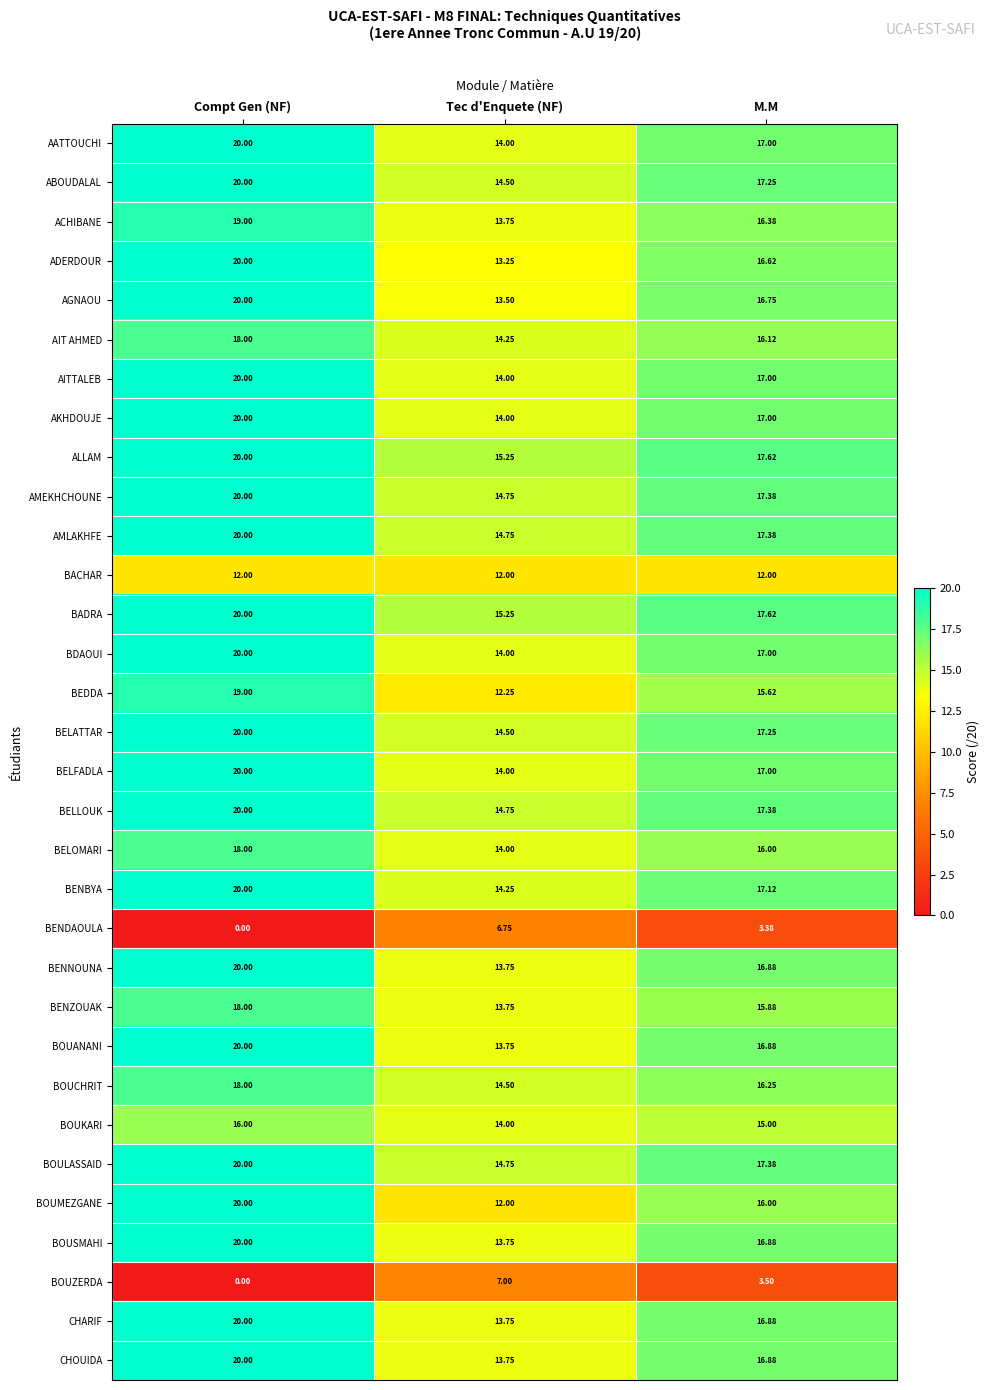

At which label is BELLOUK closest to 17?

M.M